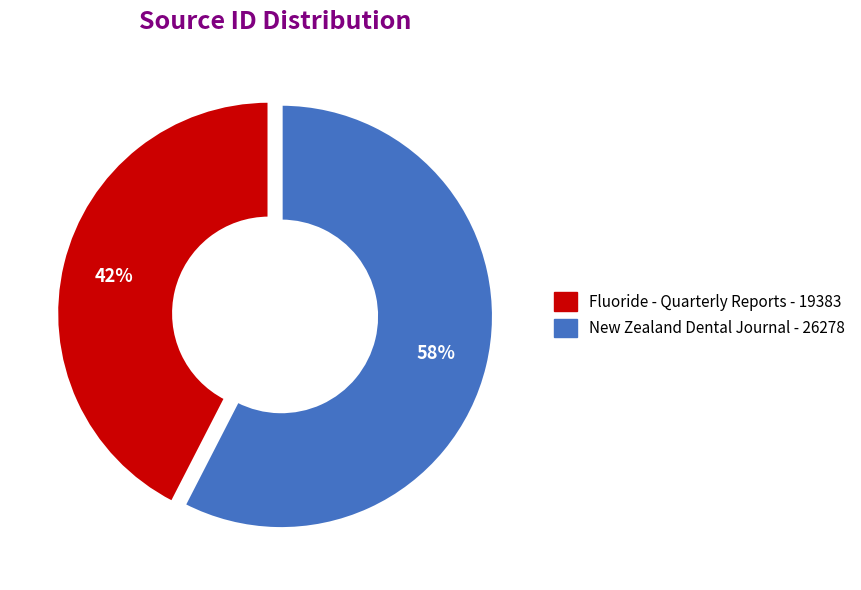

Between New Zealand Dental Journal and Fluoride - Quarterly Reports, which is larger?

New Zealand Dental Journal